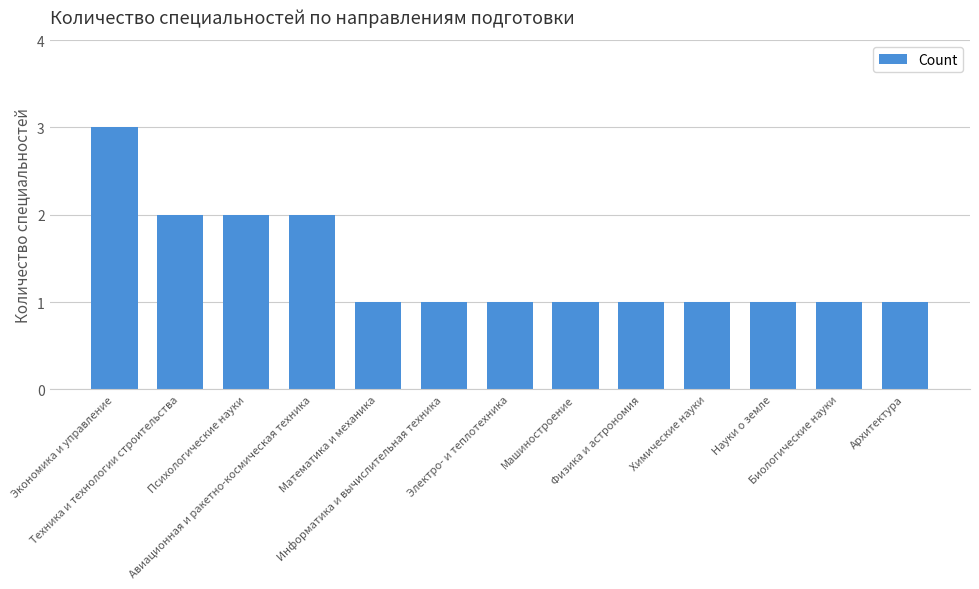

What is the value of the 7th bar from the left?

1